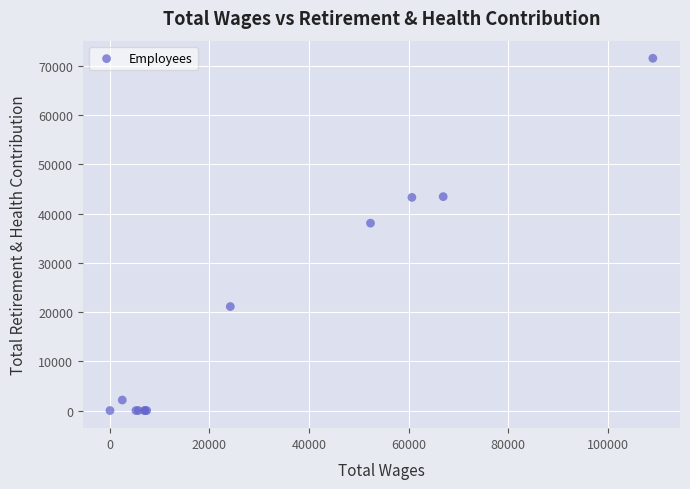

What Y value in the scatter plot is closest to 35770?

38056